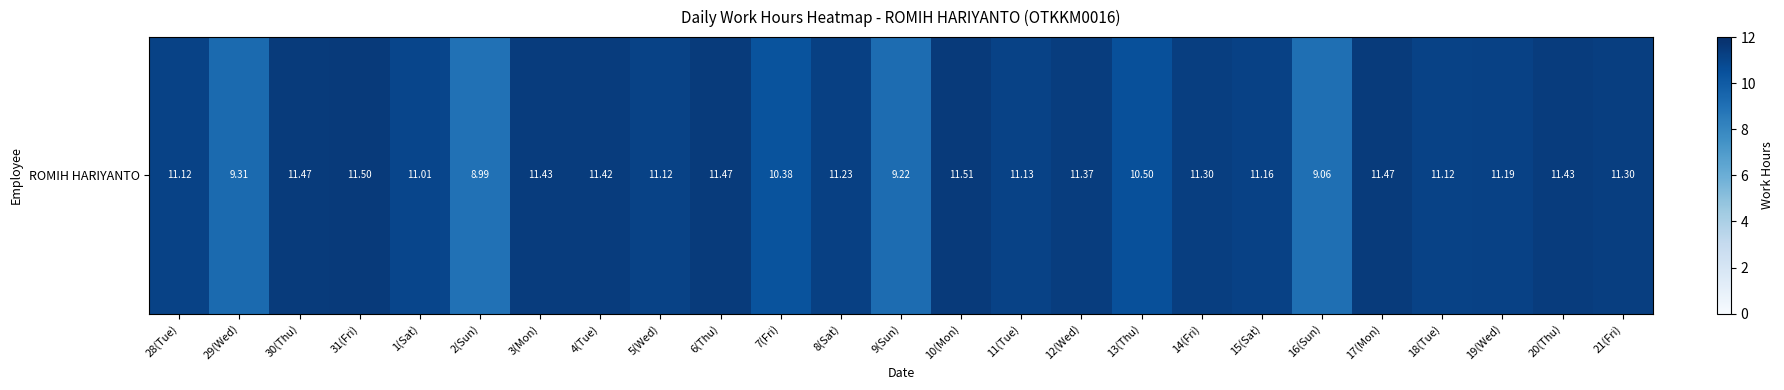

Where is the data nearest to the value 10?

7(Fri)